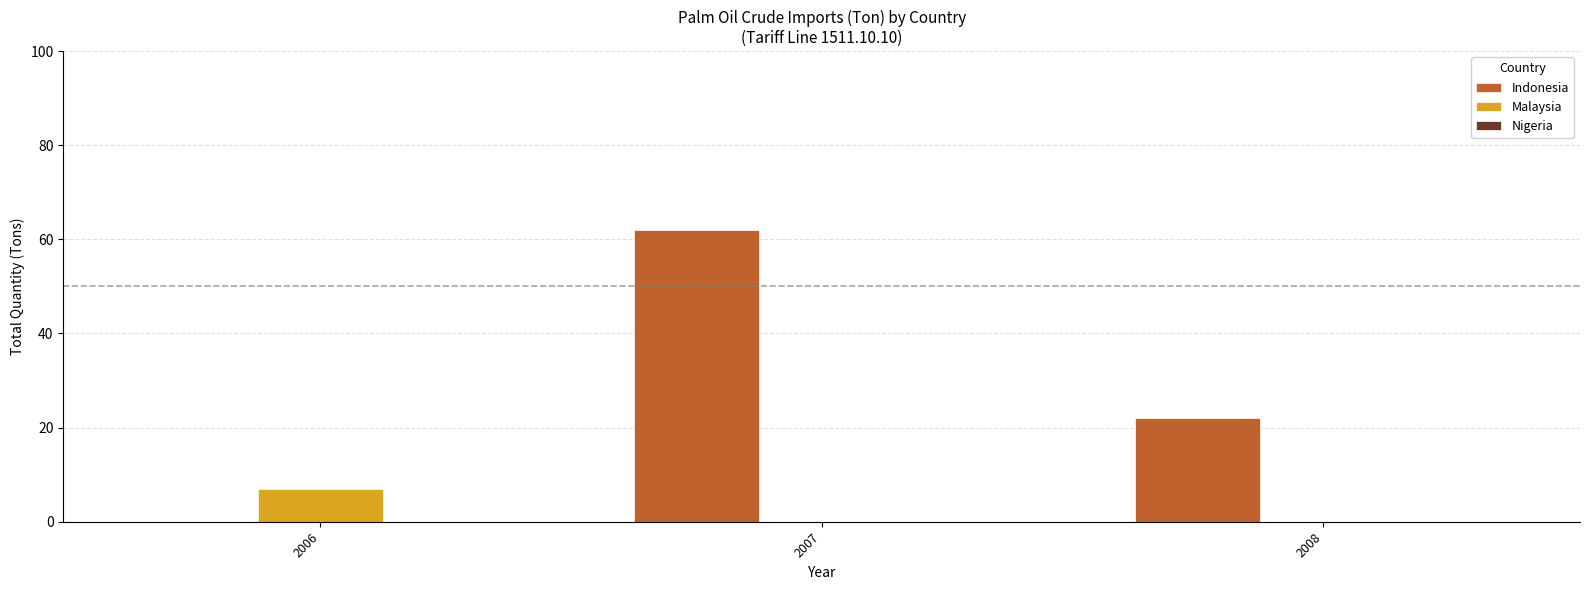

What is the sum of the Indonesia values at 2006 and 2008?

22